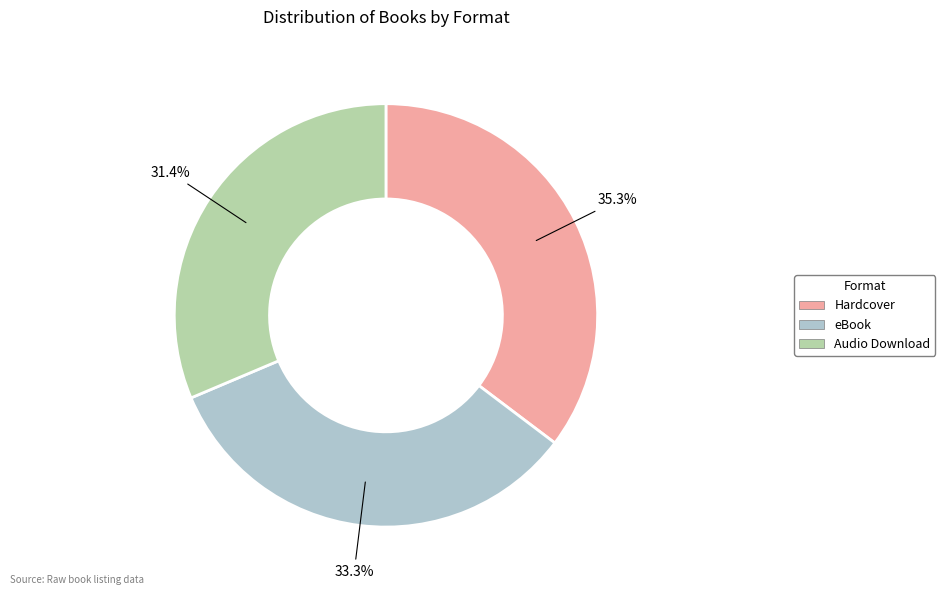

To the nearest percent, what is the average slice percentage?

33%